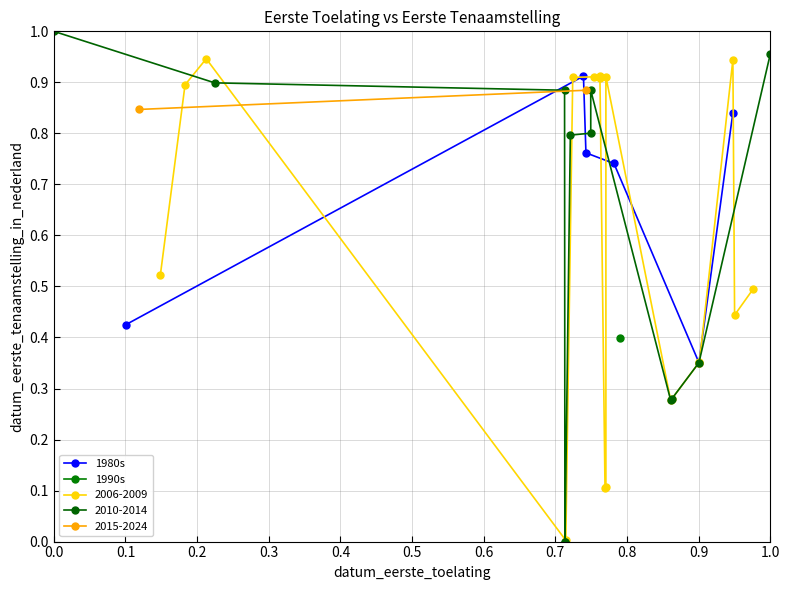

What is the difference between the maximum and minimum values?

0.6